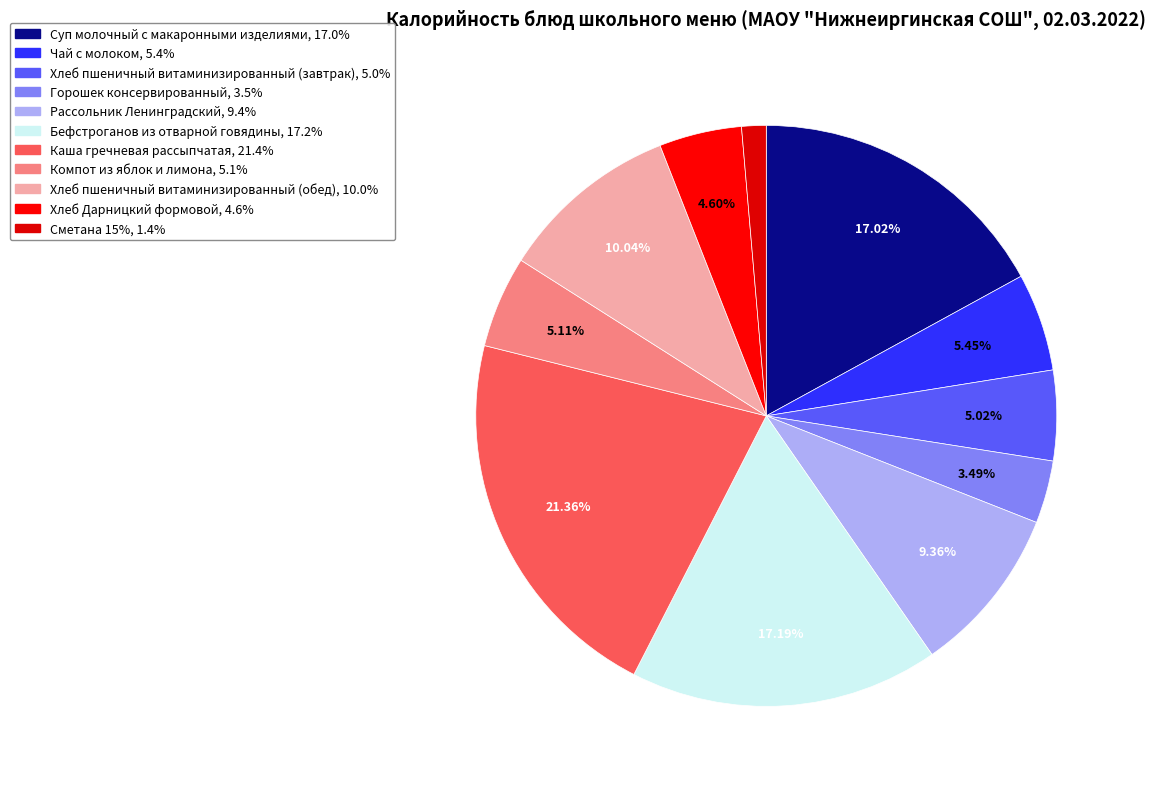

What is the smallest slice in the pie chart?

Сметана 15%